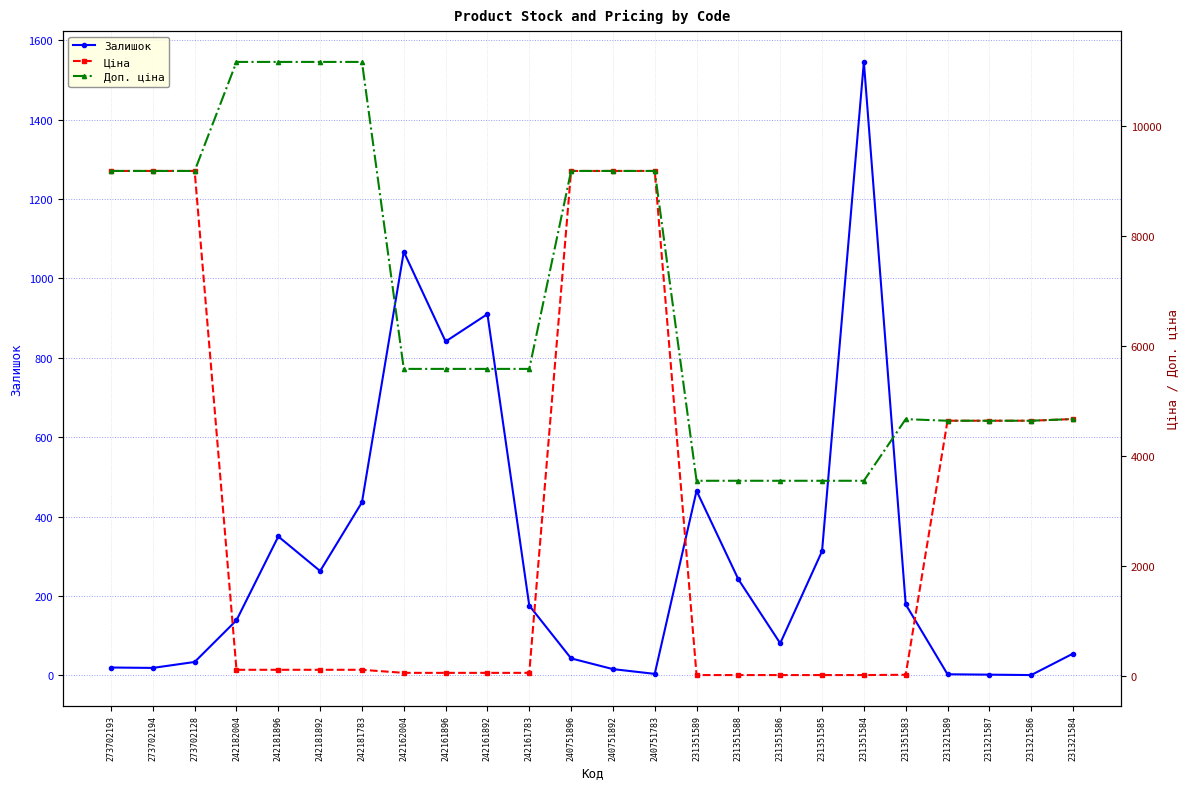

Count the number of data series in this chart.

3